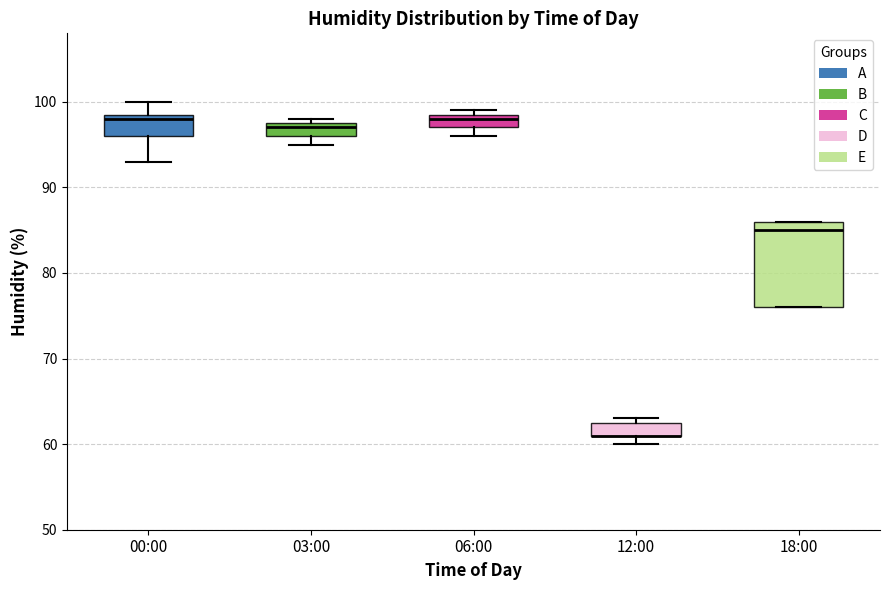

Comparing the boxes themselves (not the whiskers), which one is the tallest?

18:00